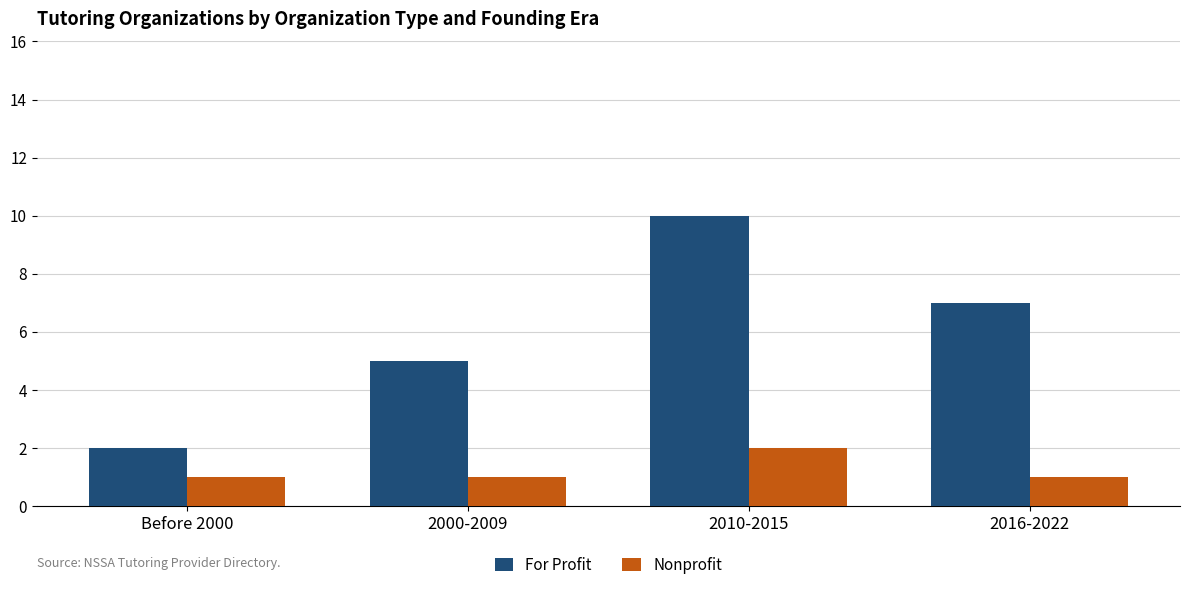

Reading left to right, extract all data points from this chart.

For Profit: 2	5	10	7
Nonprofit: 1	1	2	1